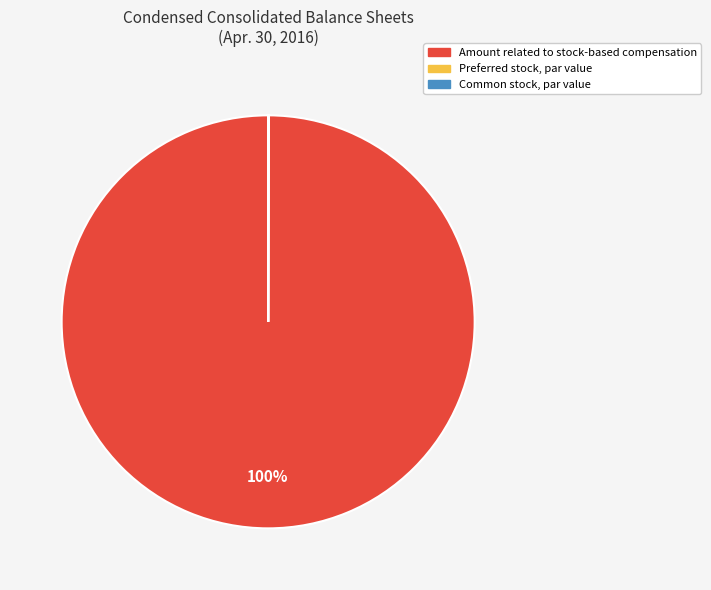

True or false: Amount related to stock-based compensation accounts for 100% of the total.

True